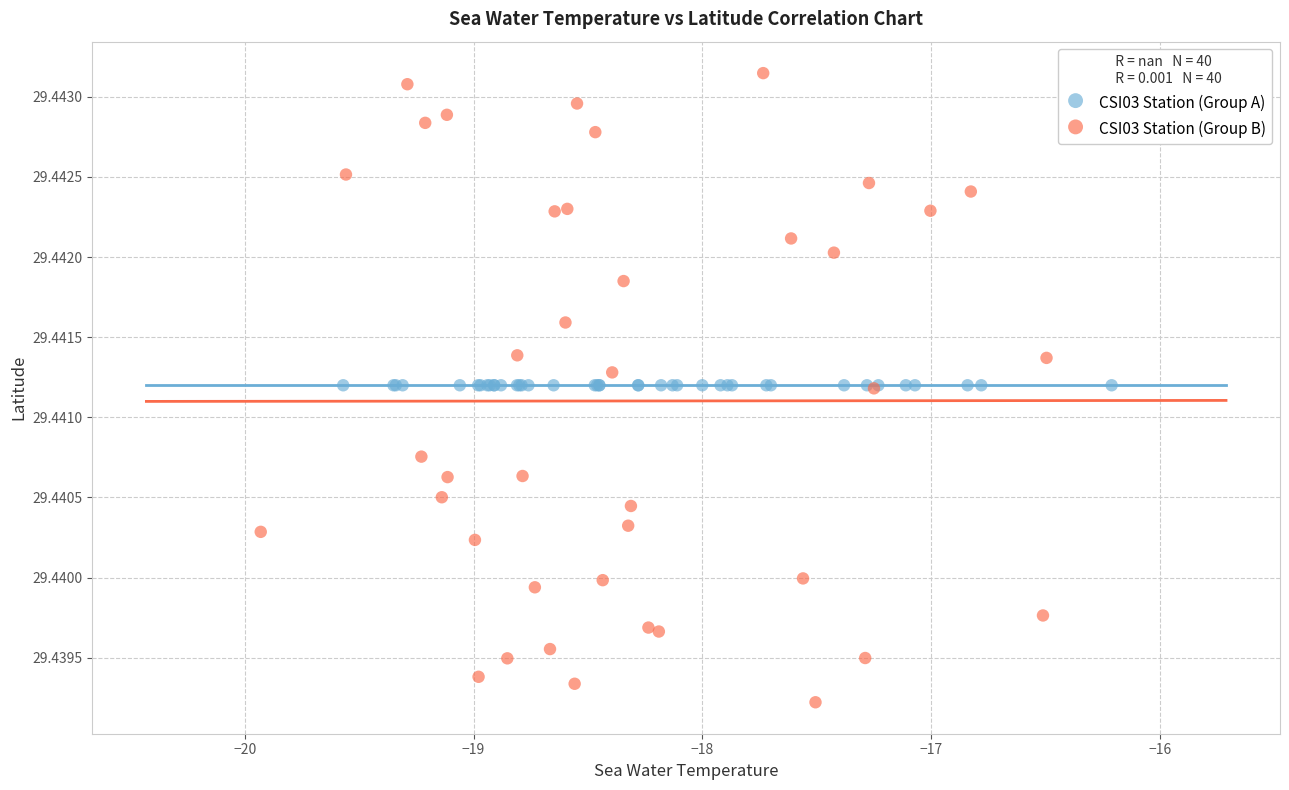

What are all the series names shown in the legend?

CSI03 Station (Group A), CSI03 Station (Group B)